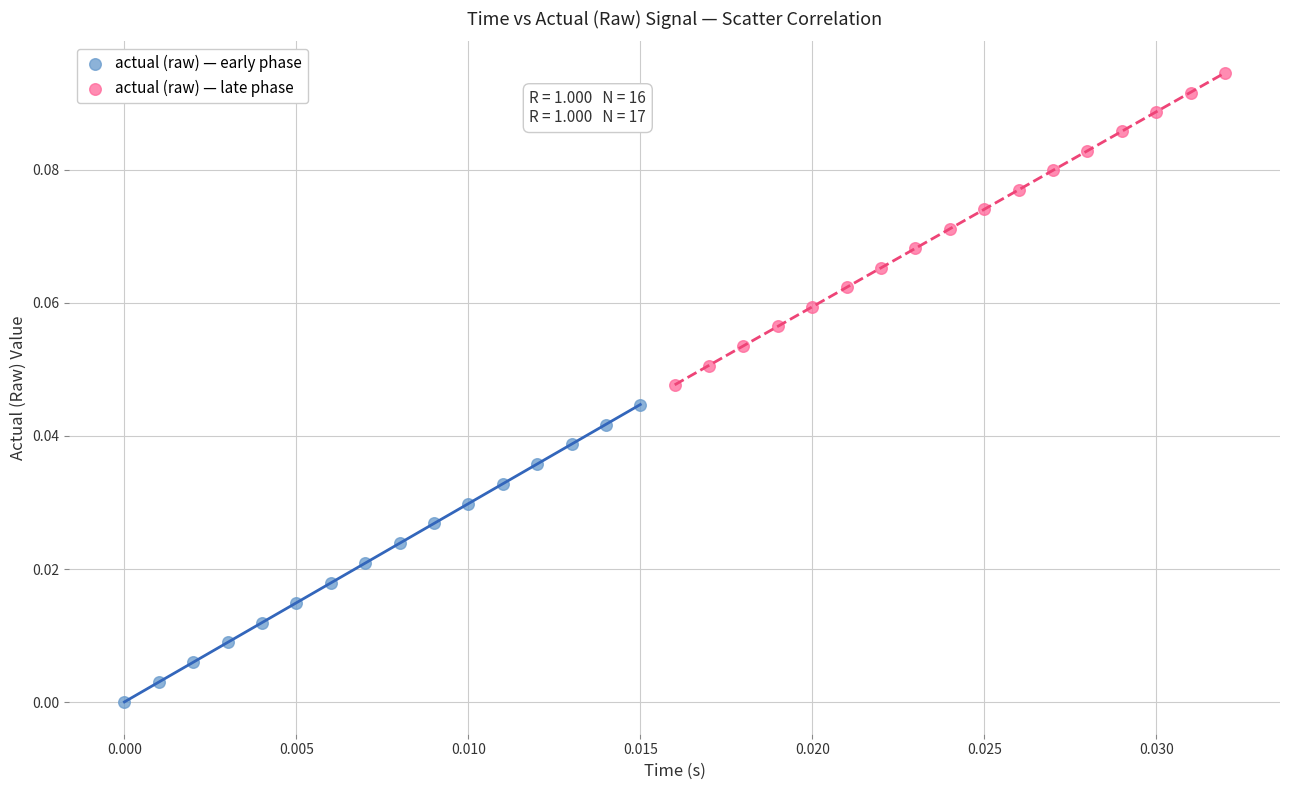

Which series contains the highest Y value?

actual (raw) — late phase